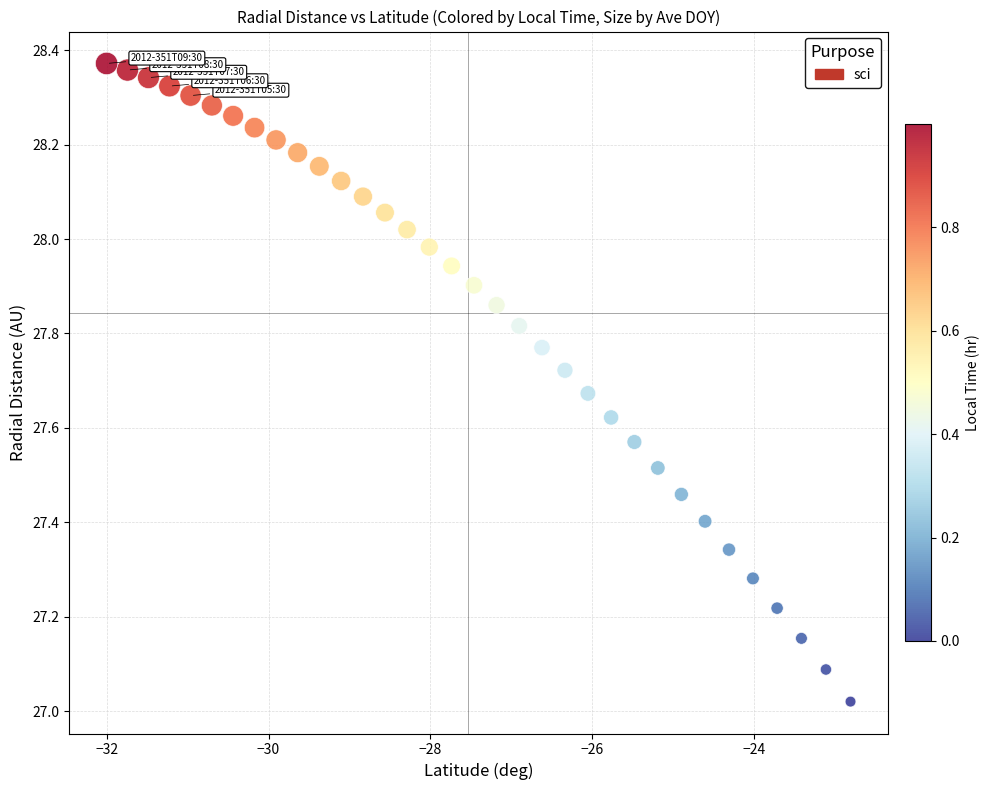

What is the range of Y values (max minus min)?

1.4